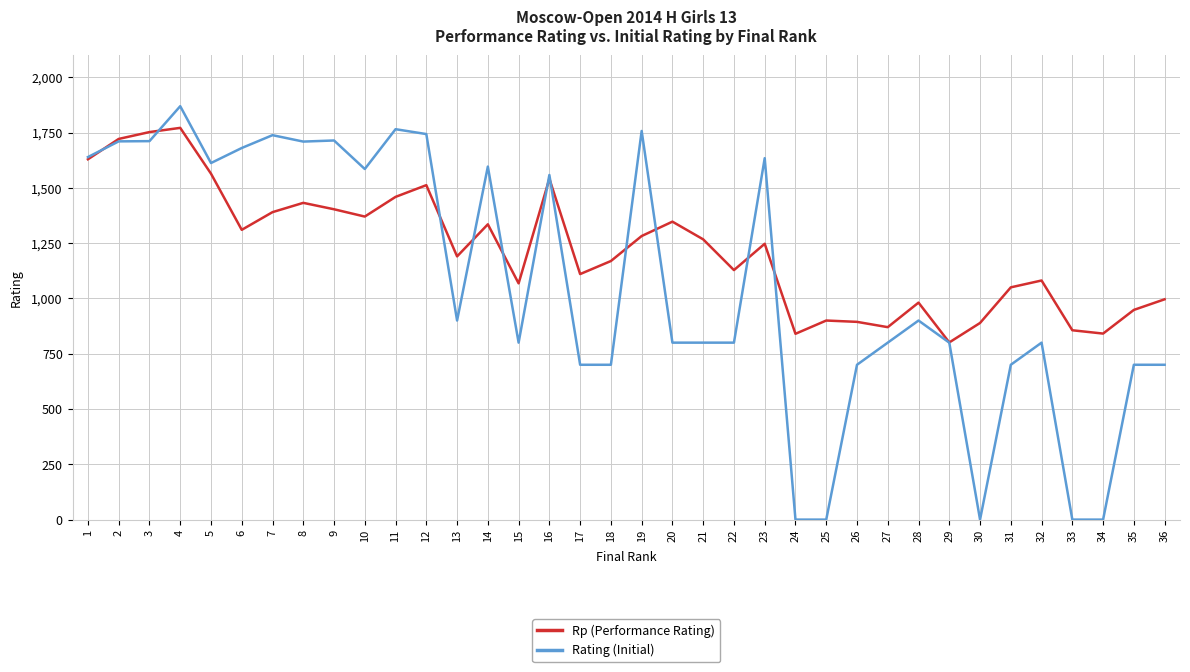

What is the maximum value shown in the chart?

1869